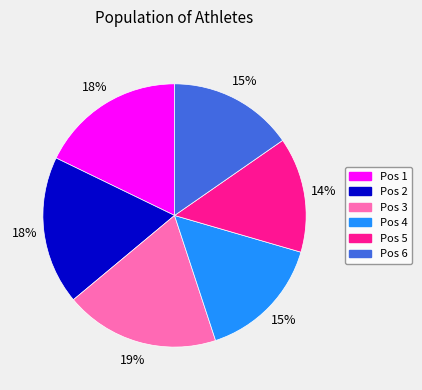

Which category has the smallest portion of the pie?

Pos 5